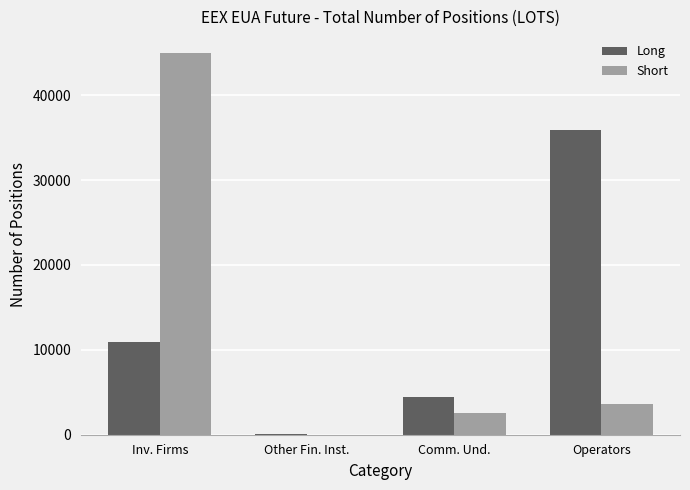

Which category has the highest value in the Short series?

Inv. Firms